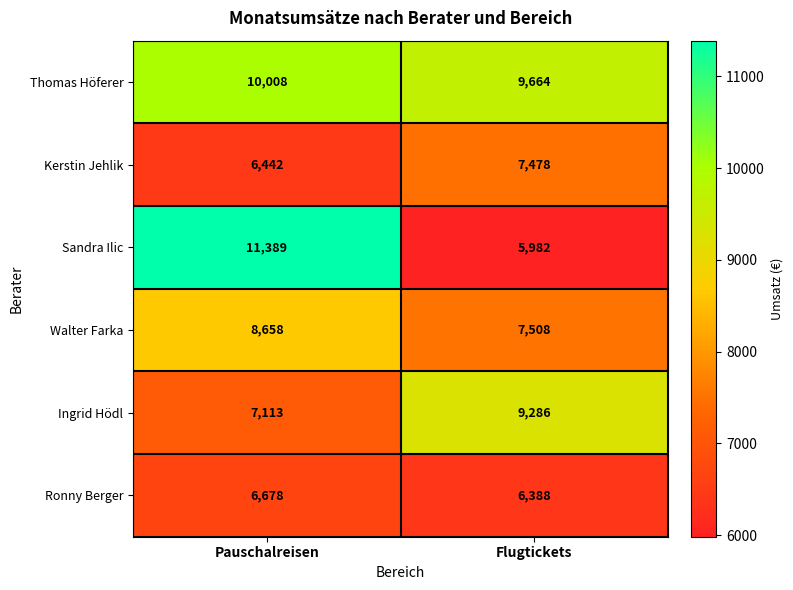

Which series has the largest total across all categories?

Thomas Höferer